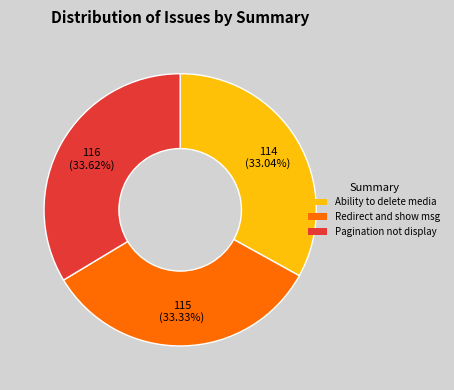

Does any single category account for the majority?

No